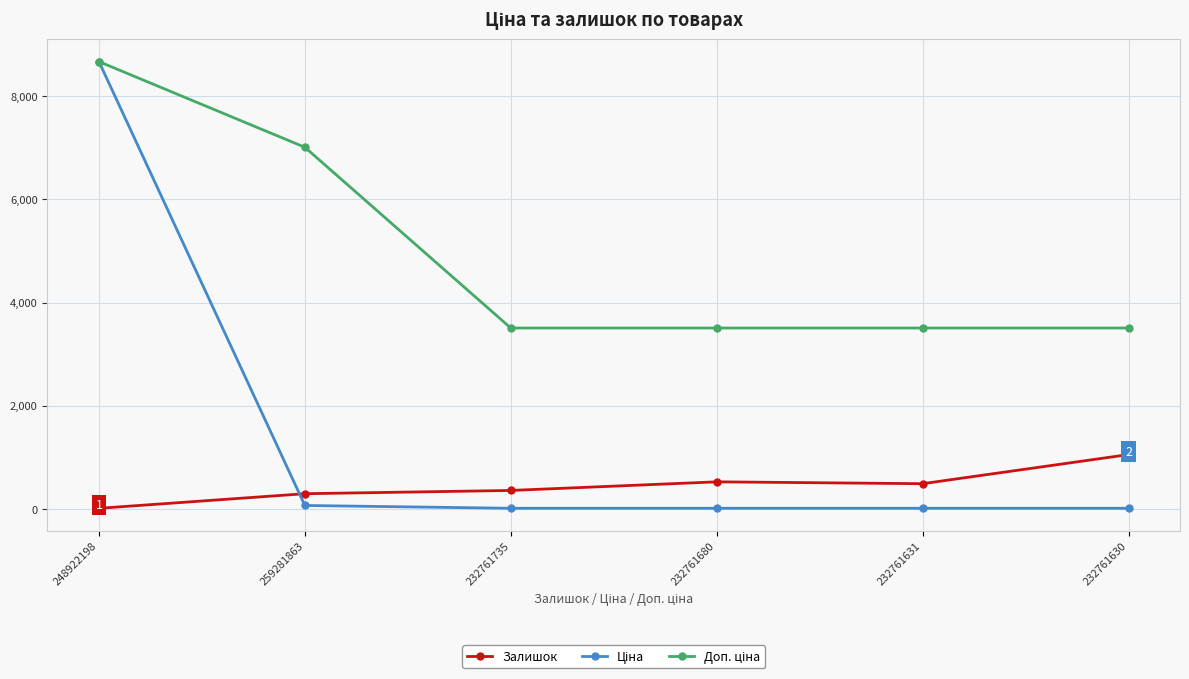

What is the maximum value for Залишок?

1056.0